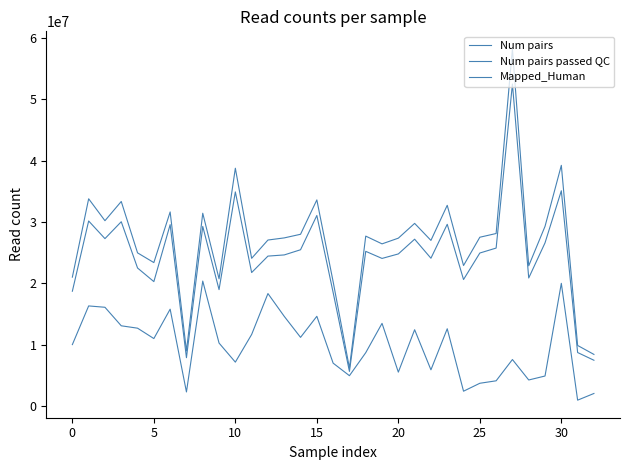

Does the chart display data point markers on the line(s)?

No